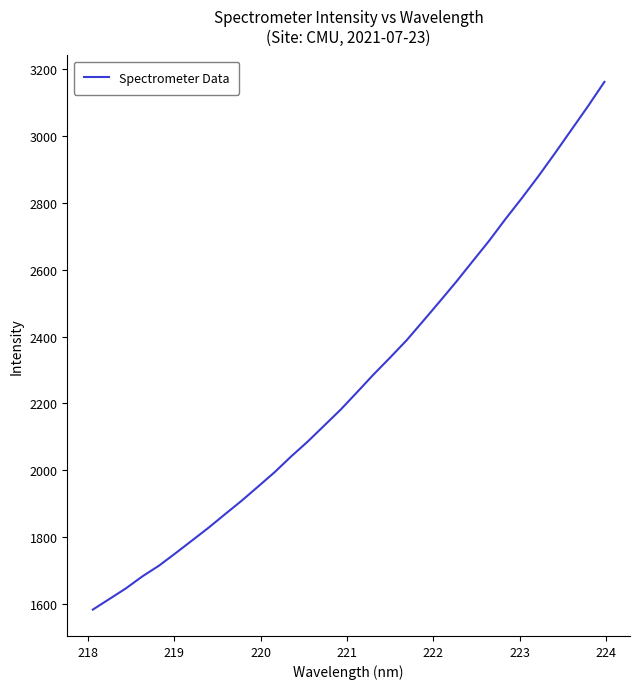

What is the difference between the maximum and minimum values?

1580.3